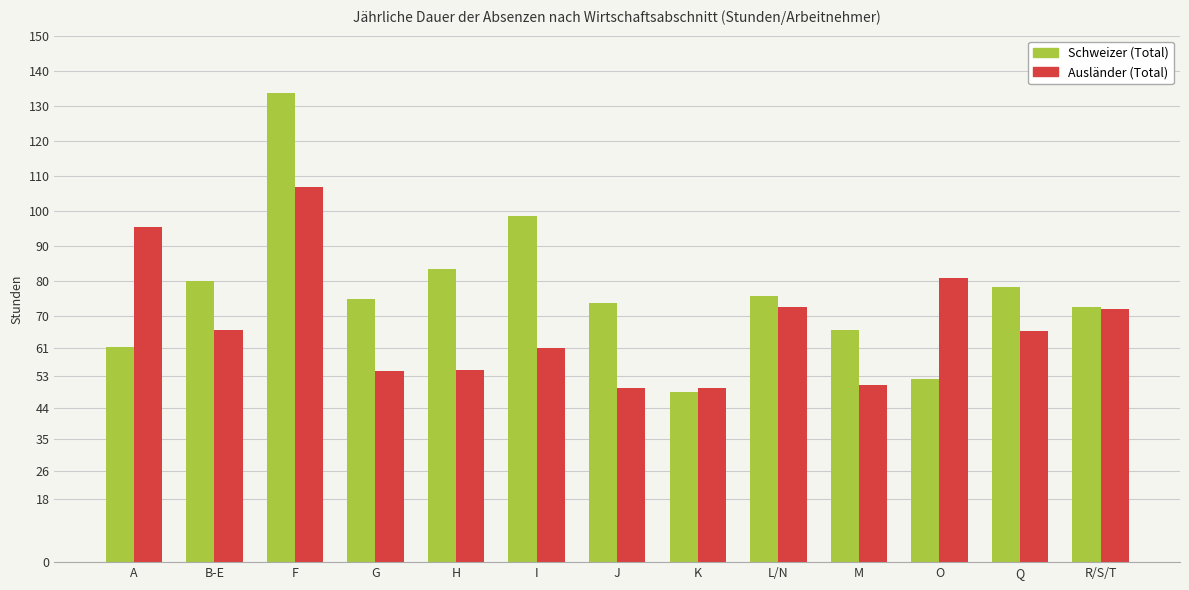

Is the value of Ausländer (Total) at O greater than the value of Schweizer (Total) at J?

Yes